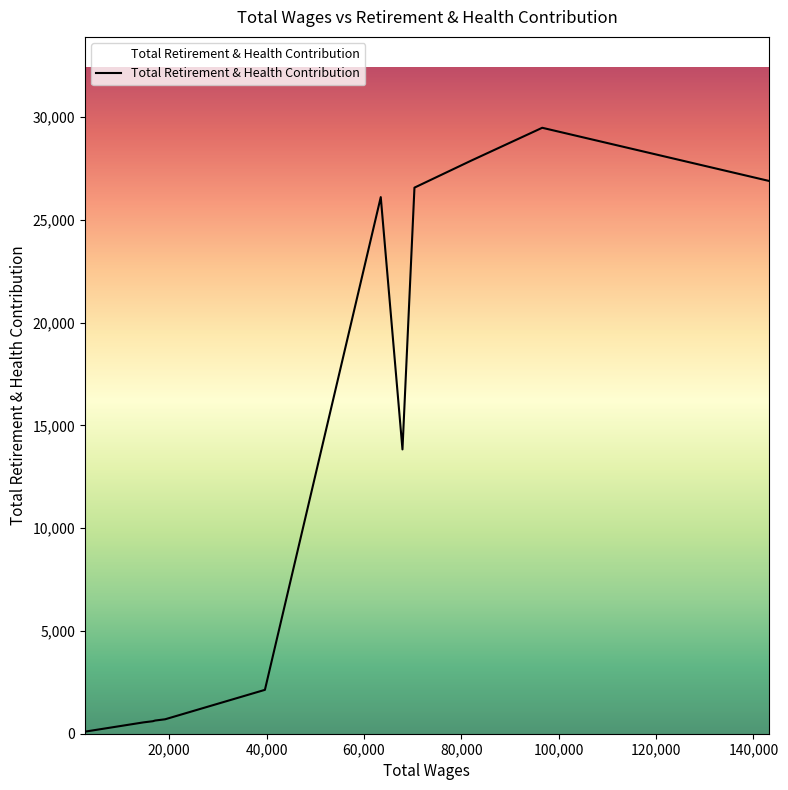

What is the difference between the maximum and minimum values?

29372